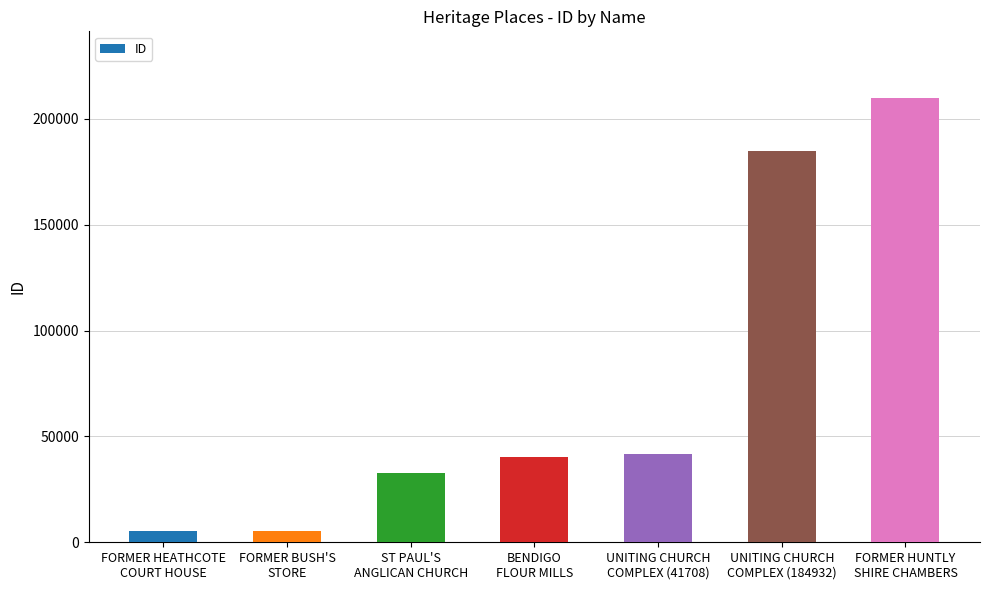

What is the maximum value shown in the chart?

209846